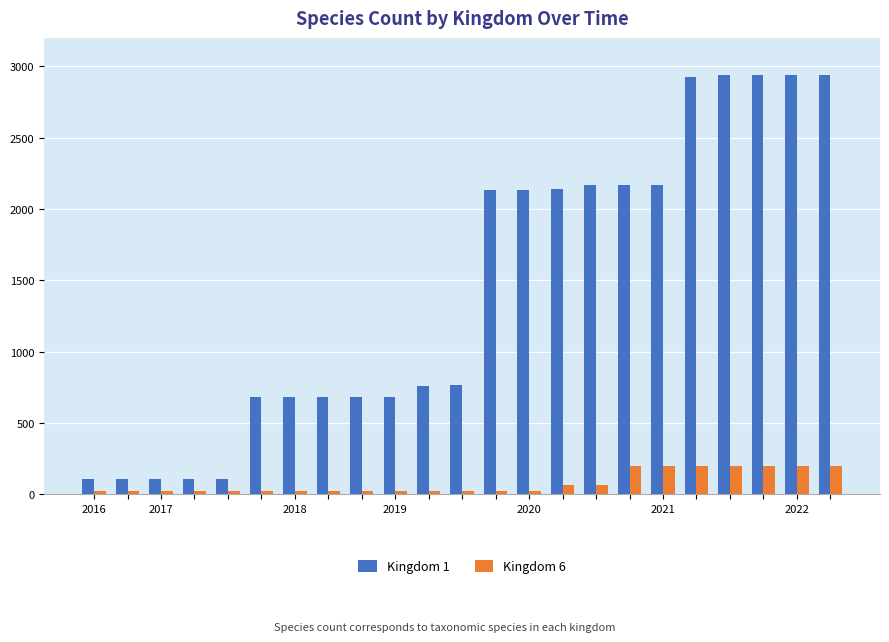

List the series in order of their peak value, lowest first.

Kingdom 6, Kingdom 1